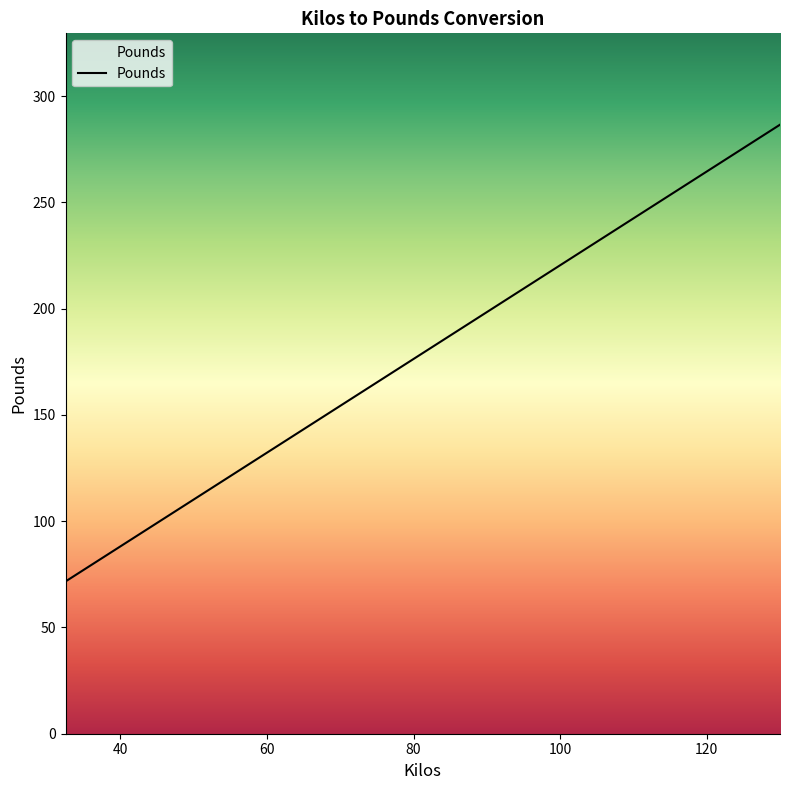

What is the minimum value shown in the chart?

71.7